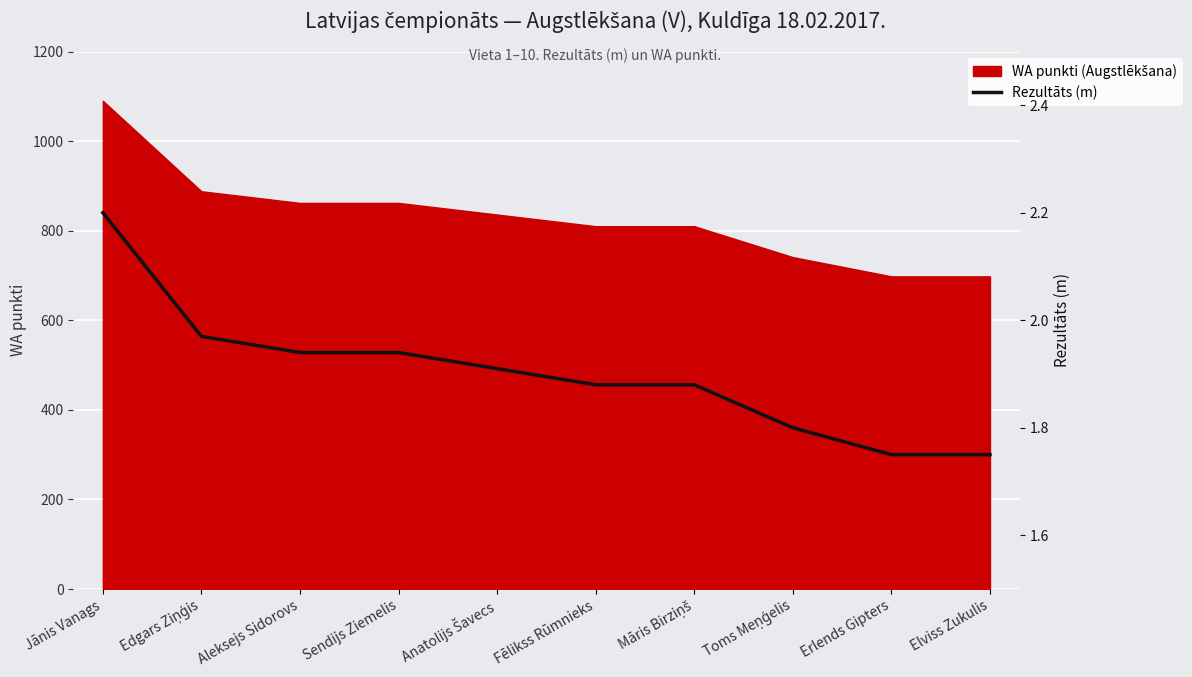

List the labels in order of value, largest first.

Jānis Vanags, Edgars Ziņģis, Aleksejs Sidorovs, Sendijs Ziemelis, Anatolijs Šavecs, Fēlikss Rūmnieks, Māris Birziņš, Toms Meņģelis, Erlends Gipters, Elviss Zukulis